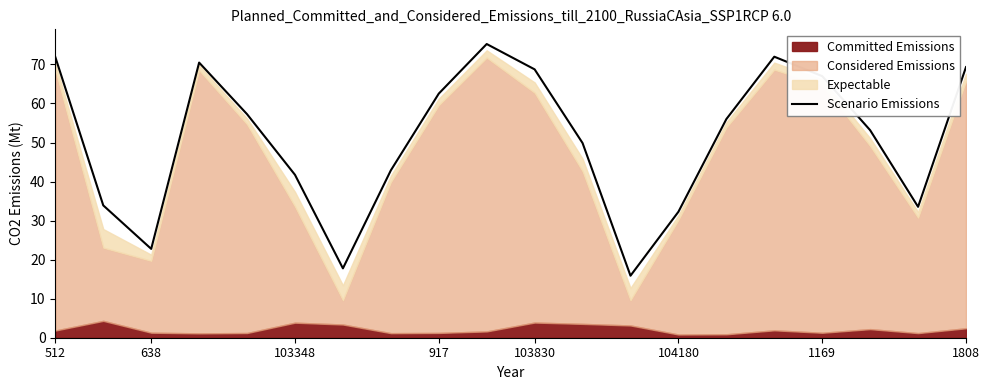

Reading left to right, what are all the values shown in this chart?

71.9	33.9	22.8	70.5	57.3	41.7	17.8	42.9	62.5	75.2	68.7	49.9	15.9	32.3	56.0	72.0	67.0	53.2	33.5	69.3